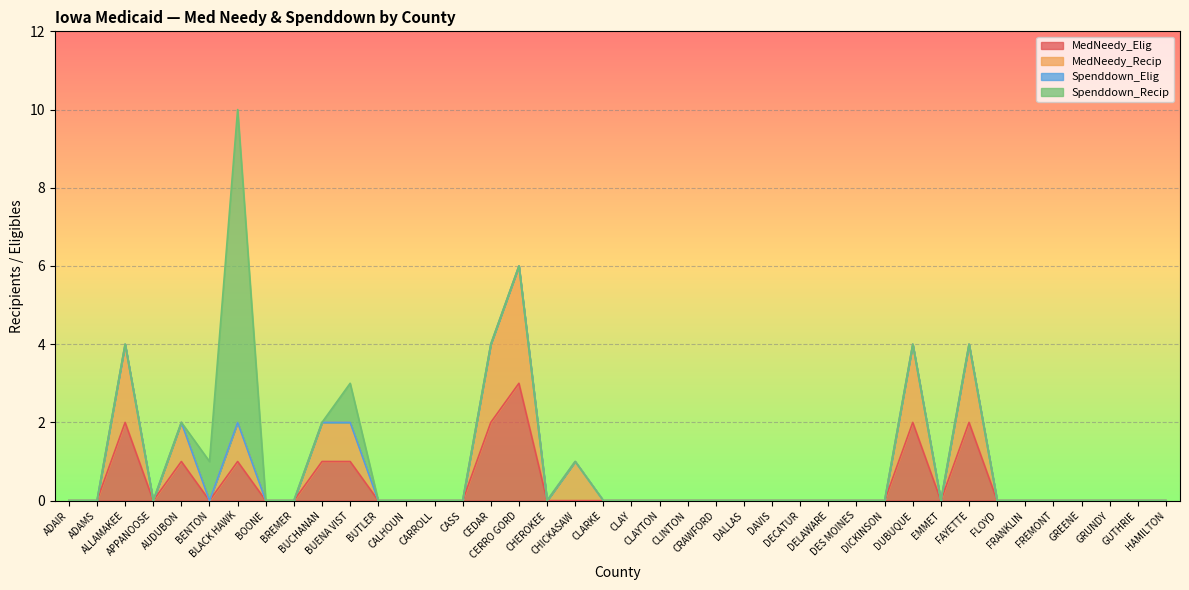

True or false: MedNeedy_Elig has a value of 0 at EMMET.

True